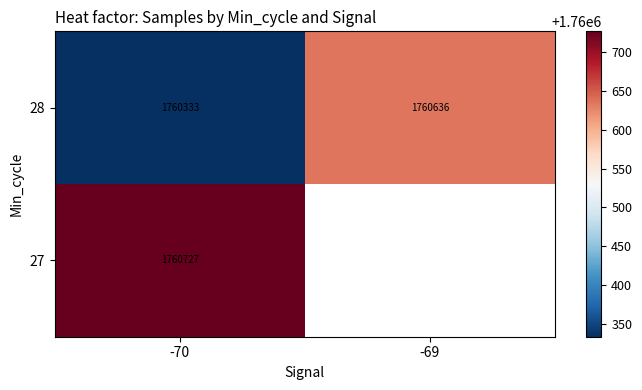

What is the maximum value shown in the chart?

1760727.0